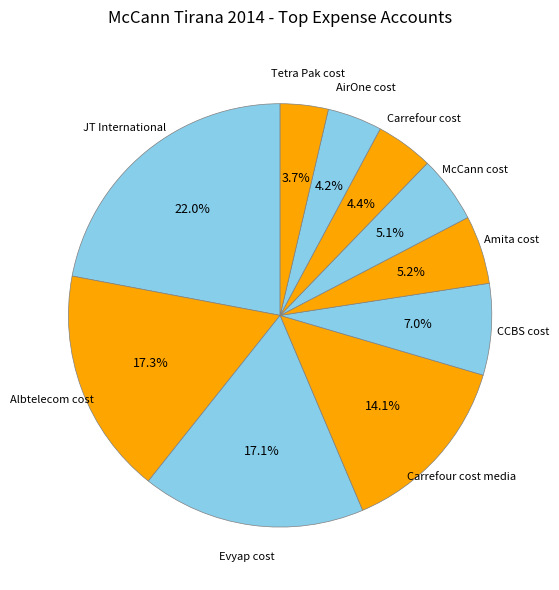

Which category has the smallest portion of the pie?

Tetra Pak cost